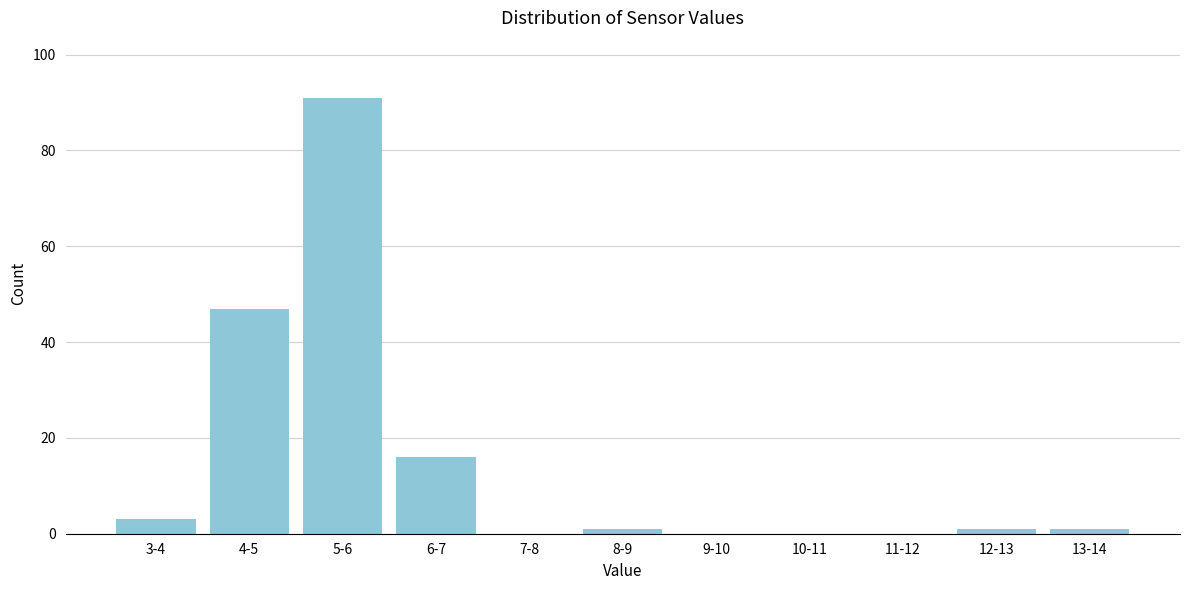

Reading left to right, list all the values displayed in this chart.

3-4=3	4-5=47	5-6=91	6-7=16	7-8=0	8-9=1	9-10=0	10-11=0	11-12=0	12-13=1	13-14=1